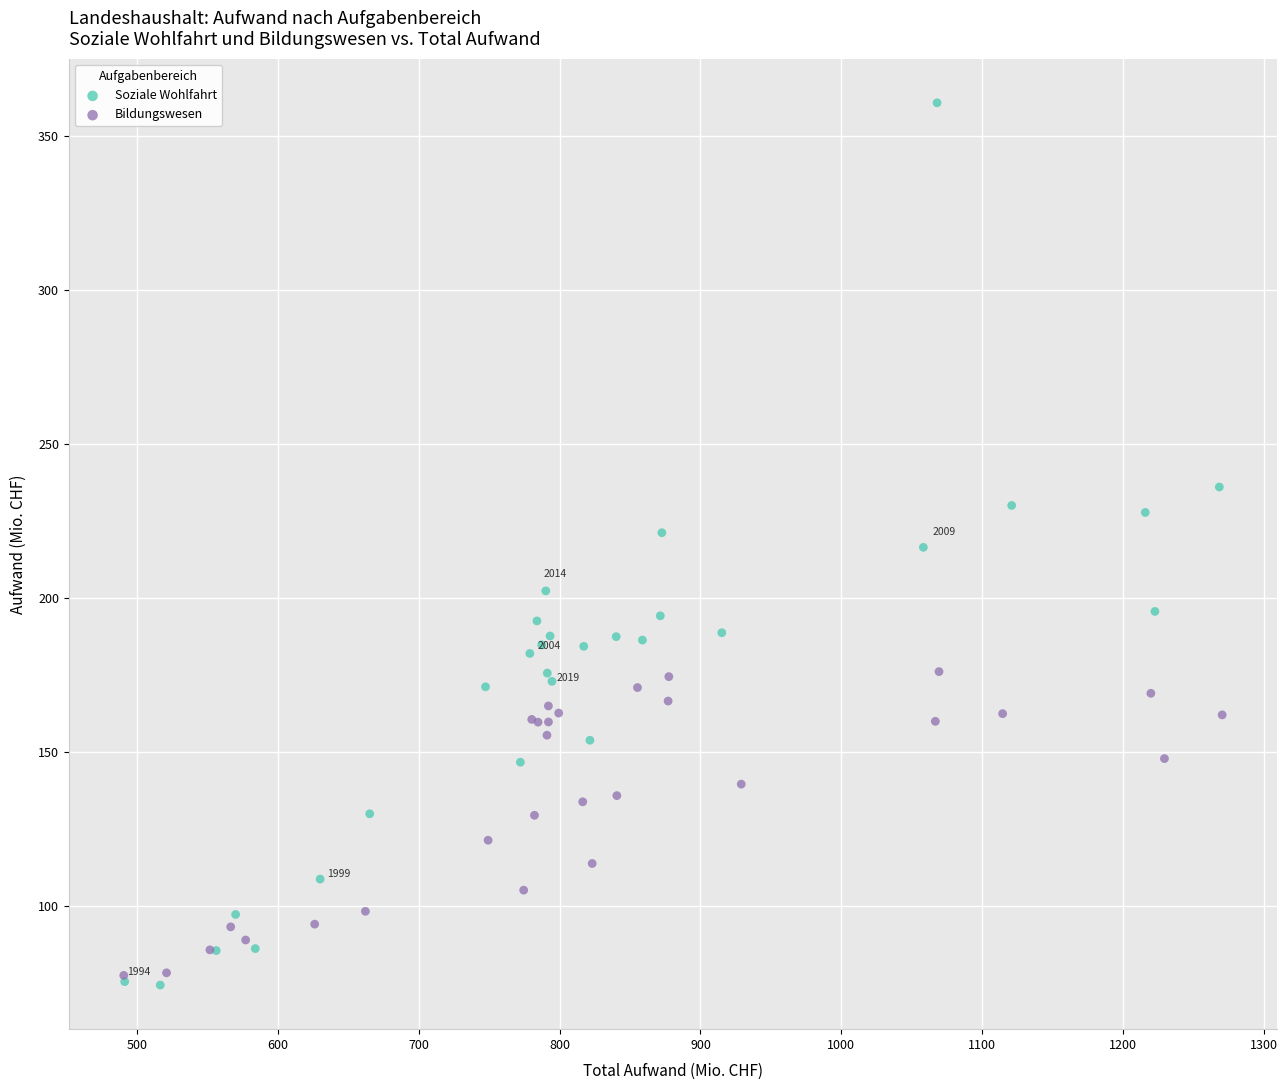

Which series has the widest spread of Y values?

Soziale Wohlfahrt